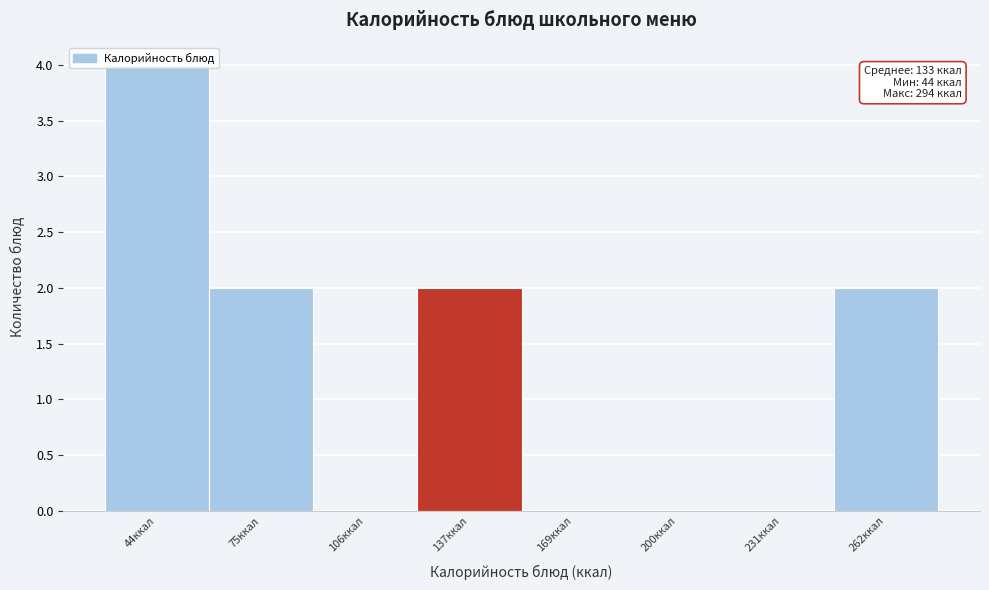

What is the sum of the values at 137ккал and 44ккал?

6